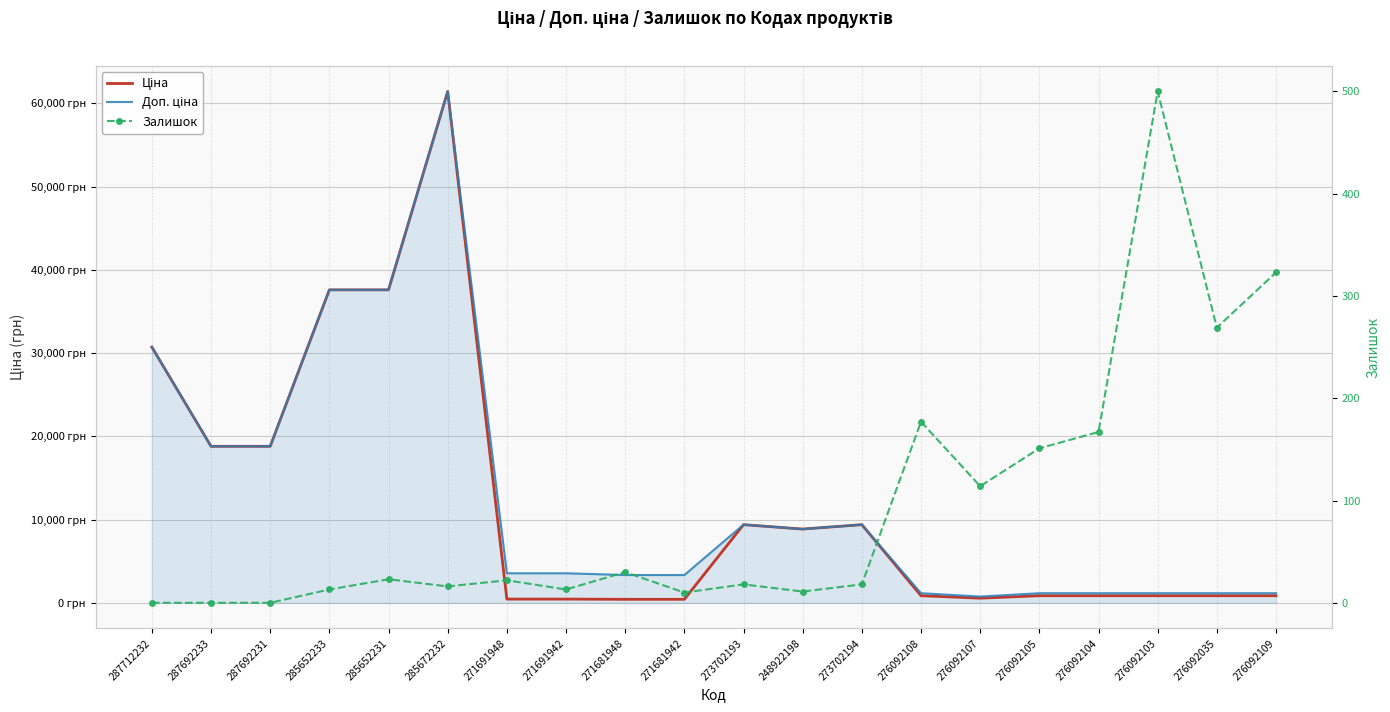

How many values in the Ціна series exceed 848?

15